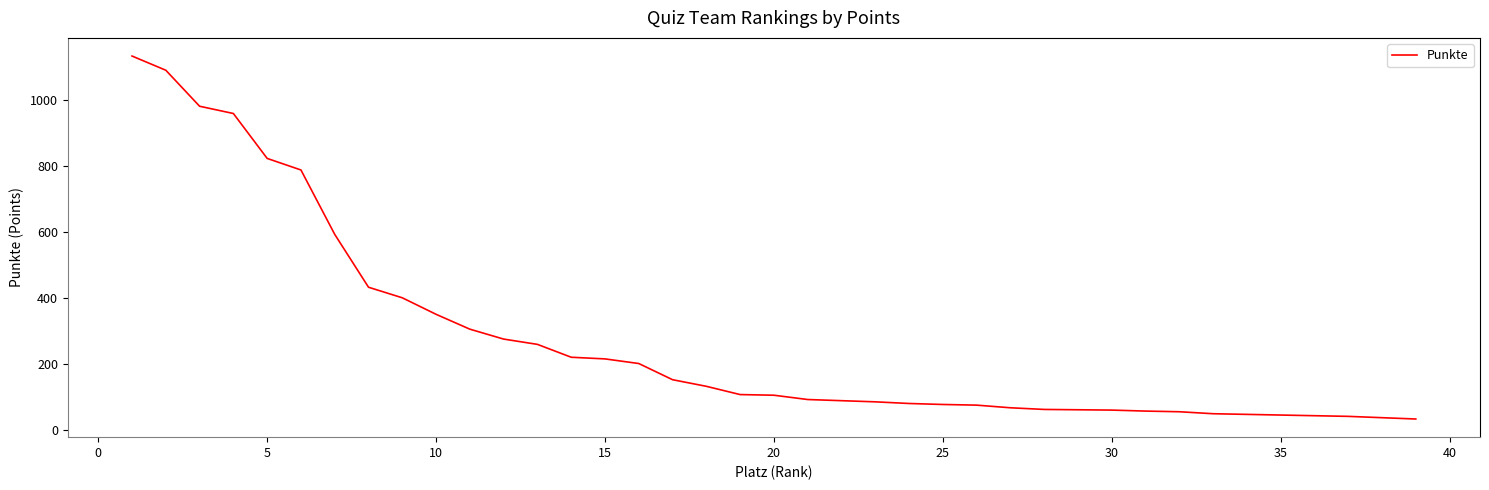

What is the sum of all values?

10705